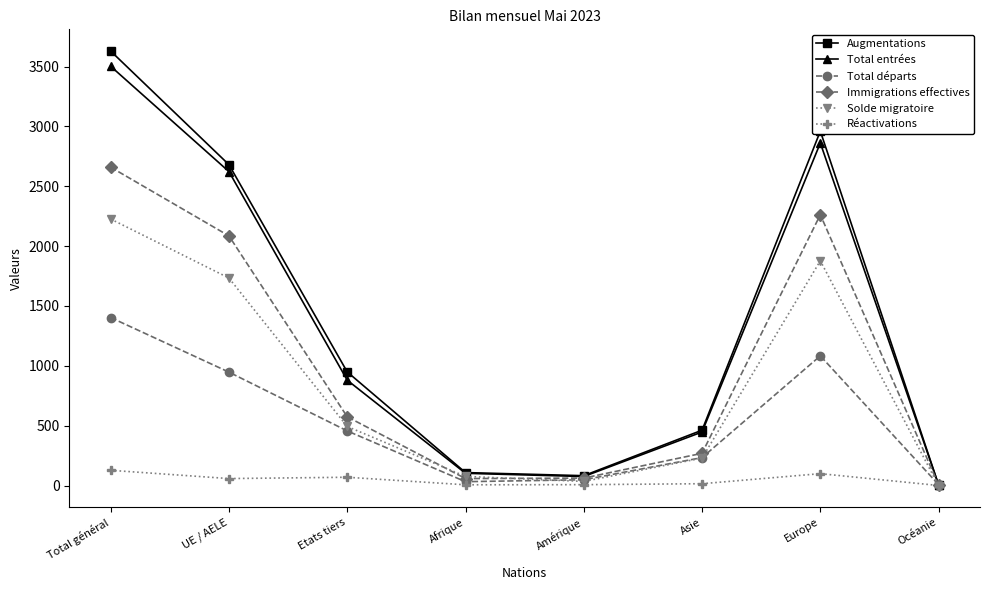

Which series changed the most between UE / AELE and Amérique?

Augmentations